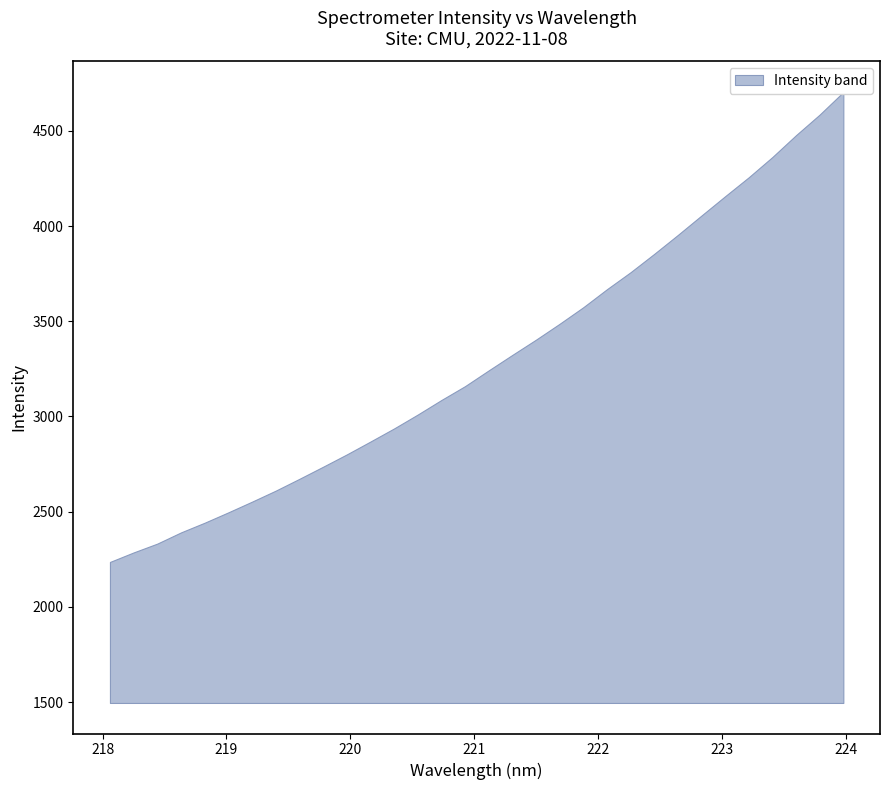

Reading left to right, transcribe all the data shown in this chart.

x: 218.1	218.3	218.4	218.6	218.8	219.0	219.2	219.4	219.6	219.8	220.0	220.2	220.4	220.5	220.7	220.9	221.1	221.3	221.5	221.7	221.9	222.1	222.3	222.5	222.6	222.8	223.0	223.2	223.4	223.6	223.8	224.0
y: 2236.1	2286.2	2332.5	2391.3	2442.2	2496.6	2552.8	2610.5	2672.5	2736.0	2800.6	2868.3	2937.1	3010.1	3086.5	3159.3	3242.1	3323.3	3403.4	3486.9	3573.7	3668.3	3757.7	3853.9	3953.4	4055.4	4156.7	4256.3	4362.6	4477.3	4585.4	4703.7